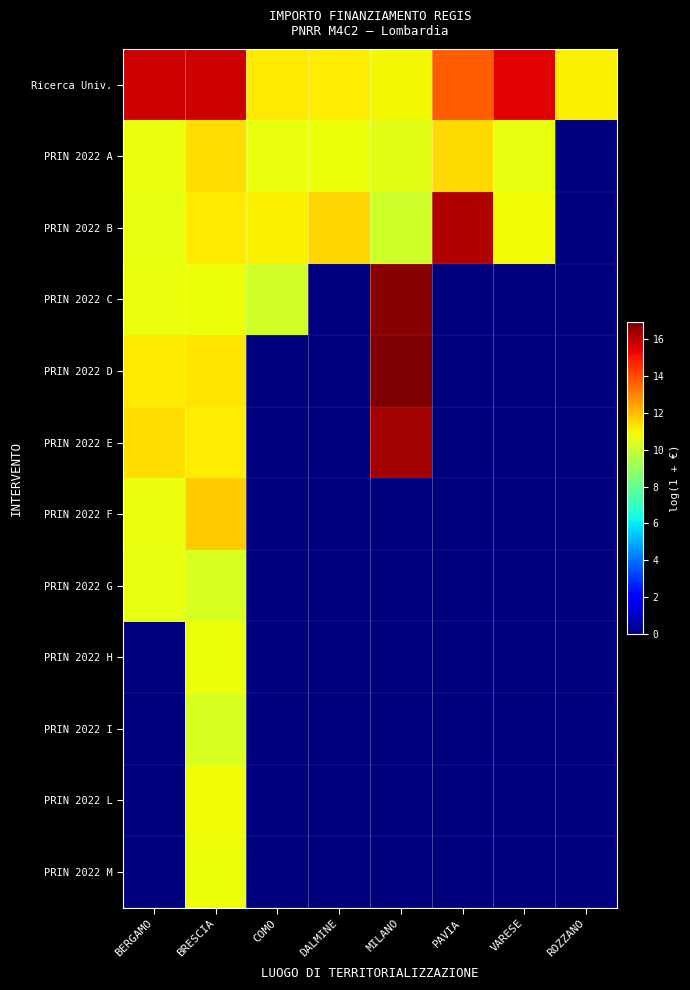

Reading right to left, extract all data points from this chart.

Ricerca Univ.: ROZZANO=11.0	VARESE=15.4	PAVIA=13.7	MILANO=10.9	DALMINE=11.1	COMO=11.2	BRESCIA=15.8	BERGAMO=15.7
PRIN 2022 A: ROZZANO=0.0	VARESE=10.6	PAVIA=11.5	MILANO=10.5	DALMINE=10.8	COMO=10.7	BRESCIA=11.4	BERGAMO=10.7
PRIN 2022 B: ROZZANO=0.0	VARESE=10.9	PAVIA=16.1	MILANO=10.1	DALMINE=11.5	COMO=11.1	BRESCIA=11.2	BERGAMO=10.7
PRIN 2022 C: ROZZANO=0.0	VARESE=0.0	PAVIA=0.0	MILANO=16.7	DALMINE=0.0	COMO=10.2	BRESCIA=10.8	BERGAMO=10.7
PRIN 2022 D: ROZZANO=0.0	VARESE=0.0	PAVIA=0.0	MILANO=16.9	DALMINE=0.0	COMO=0.0	BRESCIA=11.3	BERGAMO=11.2
PRIN 2022 E: ROZZANO=0.0	VARESE=0.0	PAVIA=0.0	MILANO=16.3	DALMINE=0.0	COMO=0.0	BRESCIA=11.1	BERGAMO=11.4
PRIN 2022 F: ROZZANO=0.0	VARESE=0.0	PAVIA=0.0	MILANO=0.0	DALMINE=0.0	COMO=0.0	BRESCIA=11.7	BERGAMO=10.7
PRIN 2022 G: ROZZANO=0.0	VARESE=0.0	PAVIA=0.0	MILANO=0.0	DALMINE=0.0	COMO=0.0	BRESCIA=10.3	BERGAMO=10.6
PRIN 2022 H: ROZZANO=0.0	VARESE=0.0	PAVIA=0.0	MILANO=0.0	DALMINE=0.0	COMO=0.0	BRESCIA=10.8	BERGAMO=0.0
PRIN 2022 I: ROZZANO=0.0	VARESE=0.0	PAVIA=0.0	MILANO=0.0	DALMINE=0.0	COMO=0.0	BRESCIA=10.3	BERGAMO=0.0
PRIN 2022 L: ROZZANO=0.0	VARESE=0.0	PAVIA=0.0	MILANO=0.0	DALMINE=0.0	COMO=0.0	BRESCIA=10.8	BERGAMO=0.0
PRIN 2022 M: ROZZANO=0.0	VARESE=0.0	PAVIA=0.0	MILANO=0.0	DALMINE=0.0	COMO=0.0	BRESCIA=10.8	BERGAMO=0.0